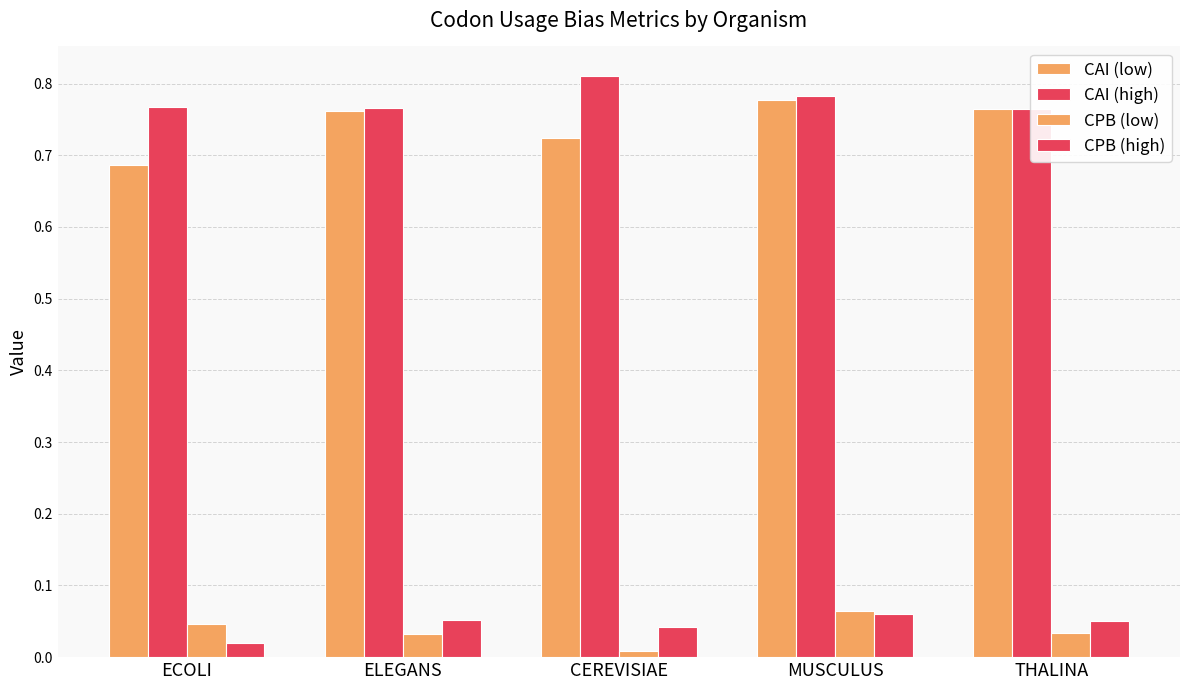

List the series in order of their peak value, lowest first.

CPB (high), CPB (low), CAI (low), CAI (high)